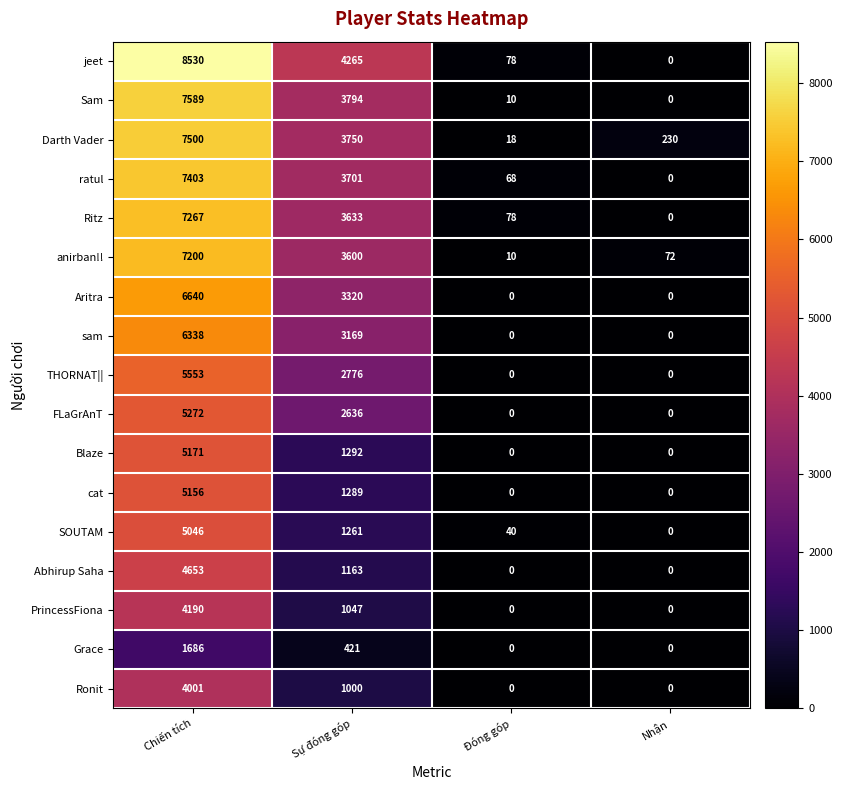

At how many categories does at least one series exceed 665?

2